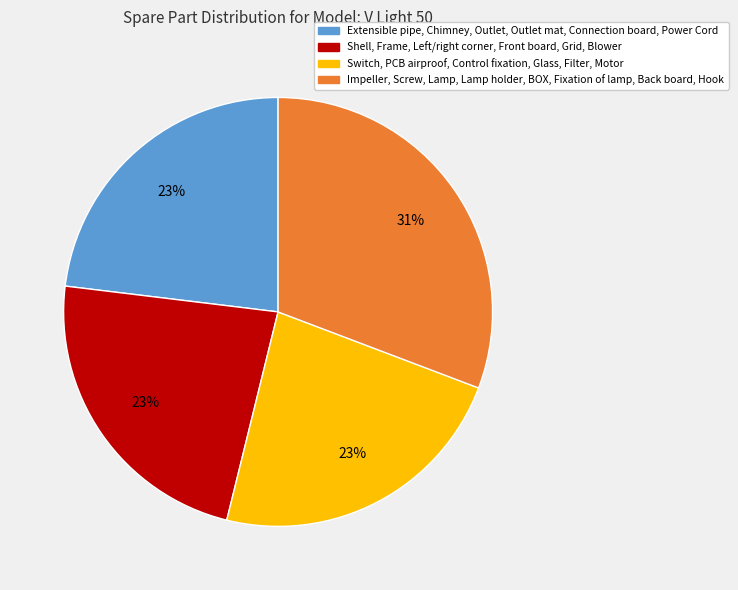

How many segments does this pie chart have?

4